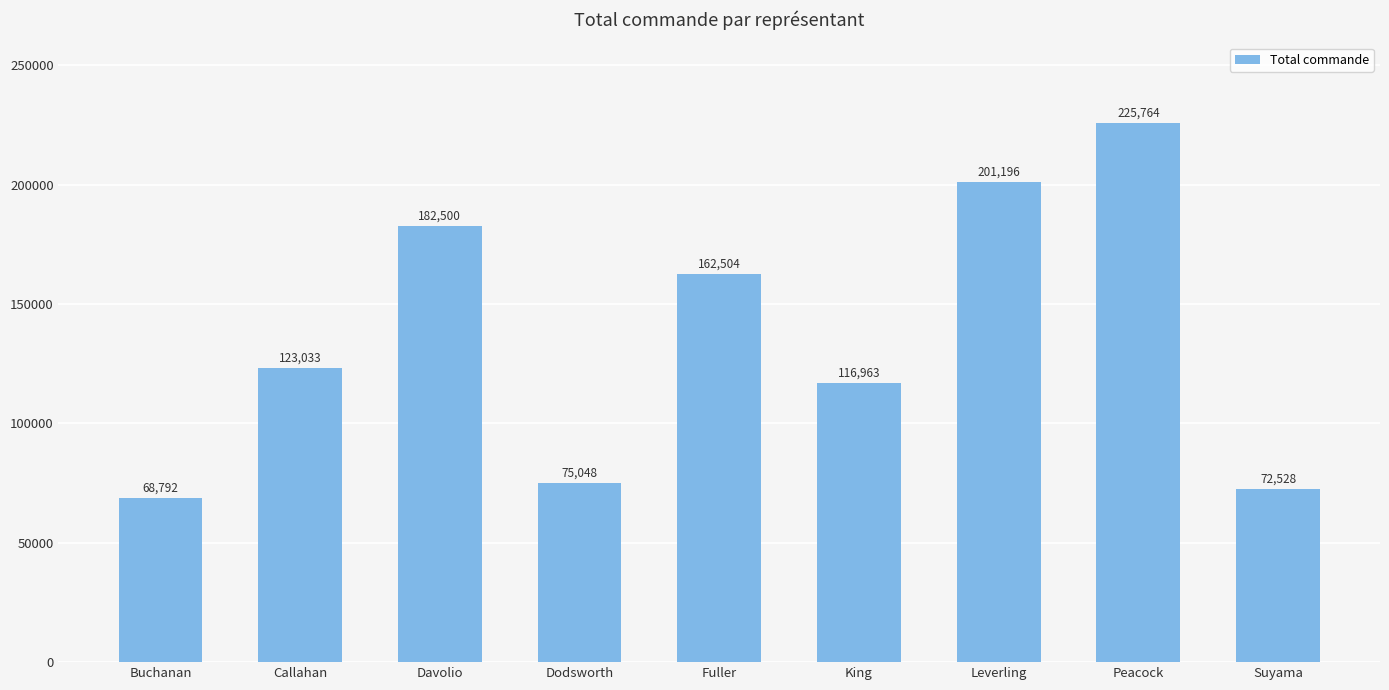

Rank the categories by value from lowest to highest.

Buchanan, Suyama, Dodsworth, King, Callahan, Fuller, Davolio, Leverling, Peacock